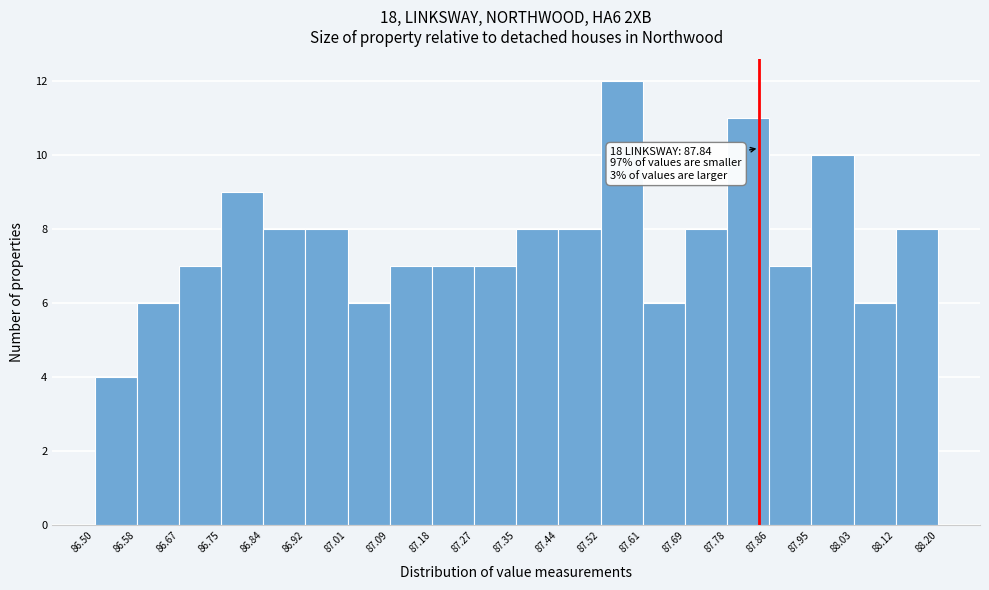

Which range on the x-axis has the tallest bar?

87.52 to 87.61